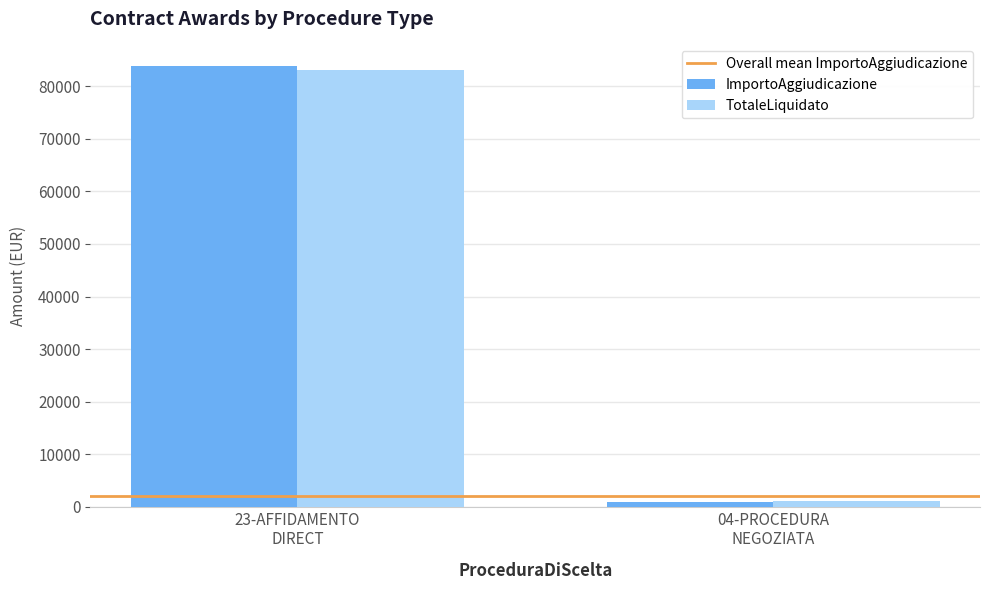

Which series changed the most between 23-AFFIDAMENTO
DIRECT and 04-PROCEDURA
NEGOZIATA?

ImportoAggiudicazione